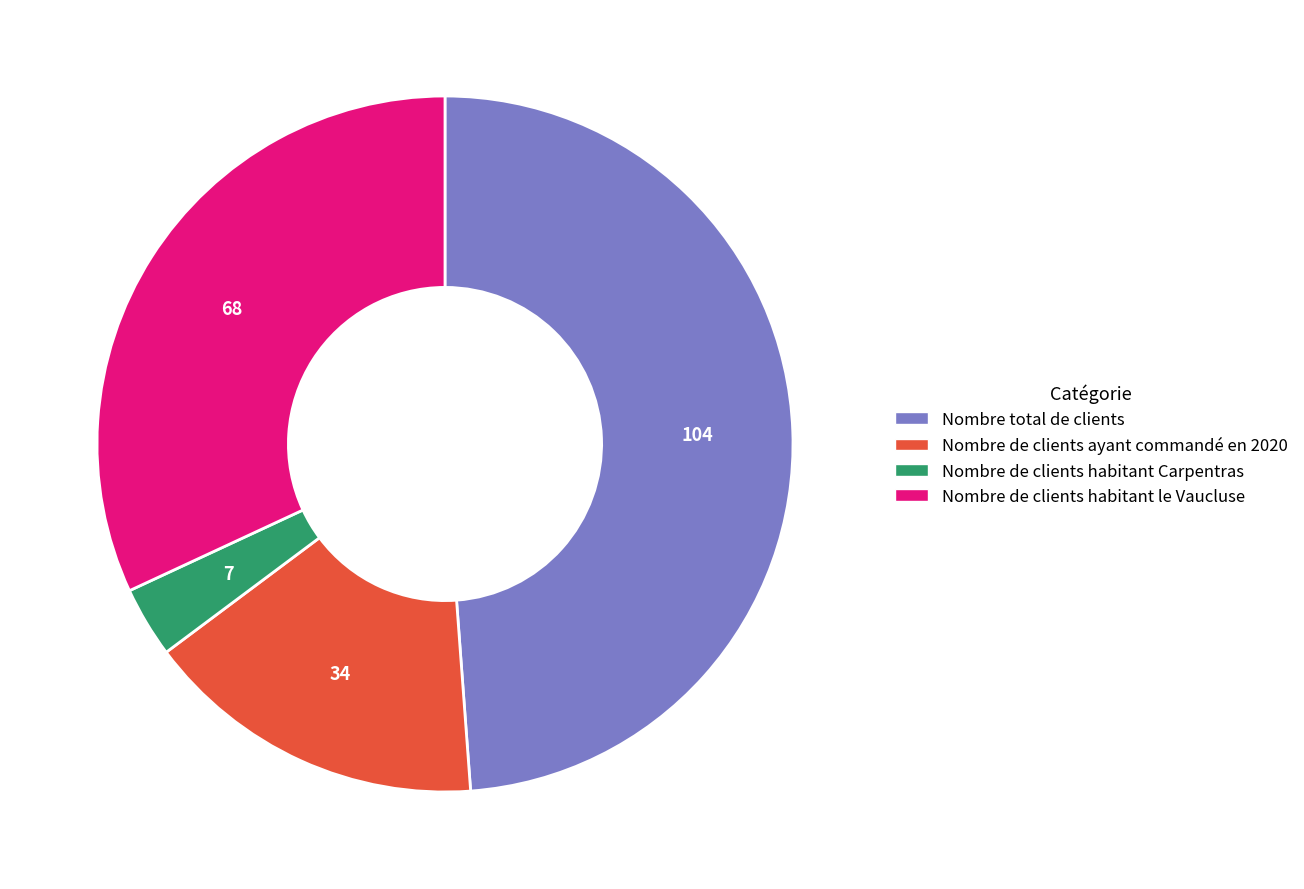

Rank the categories by value from lowest to highest.

Nombre de clients habitant Carpentras, Nombre de clients ayant commandé en 2020, Nombre de clients habitant le Vaucluse, Nombre total de clients